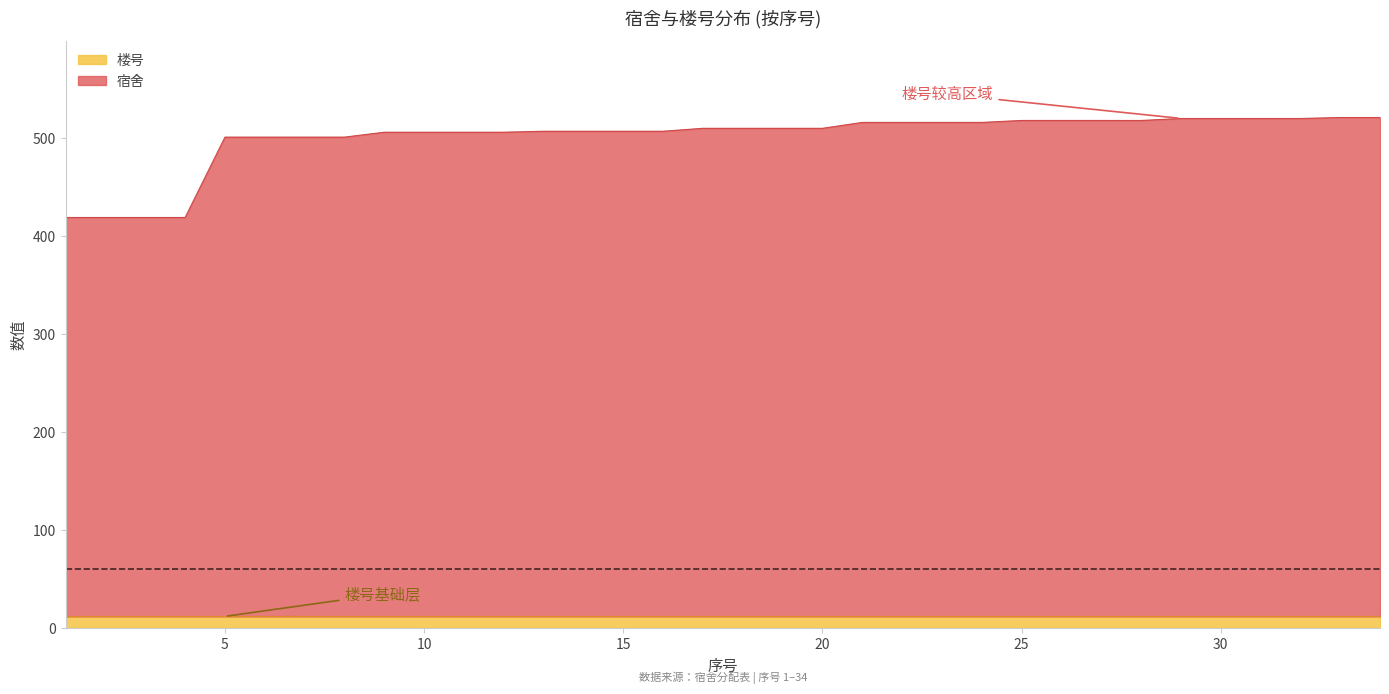

True or false: the data shows 293 at 1.

False